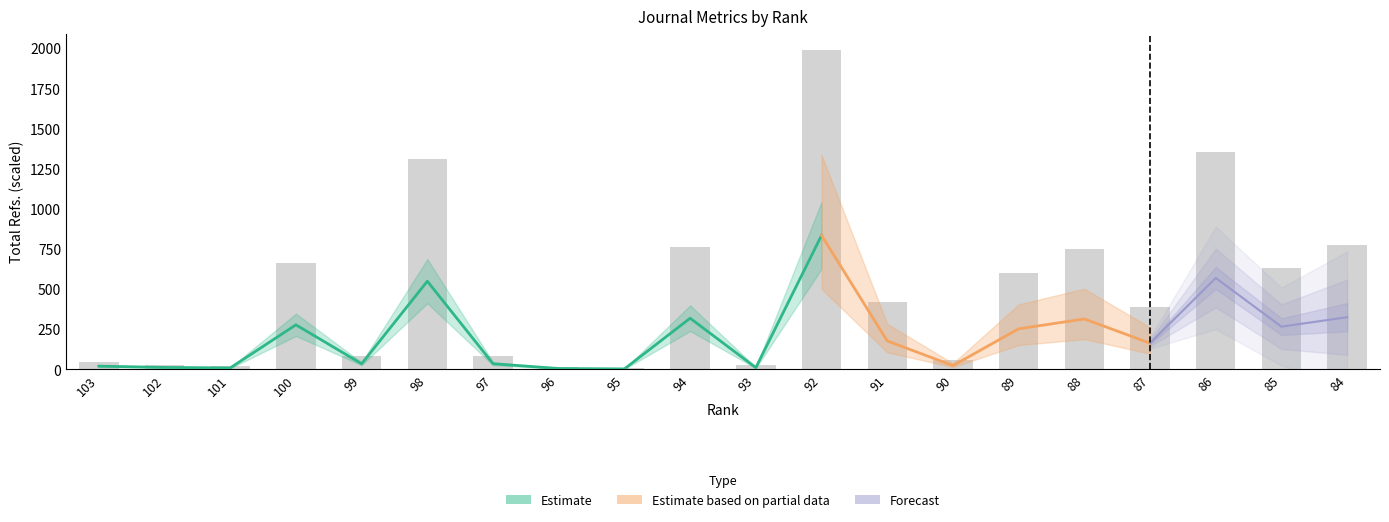

Between 97 and 88, which is larger?

88